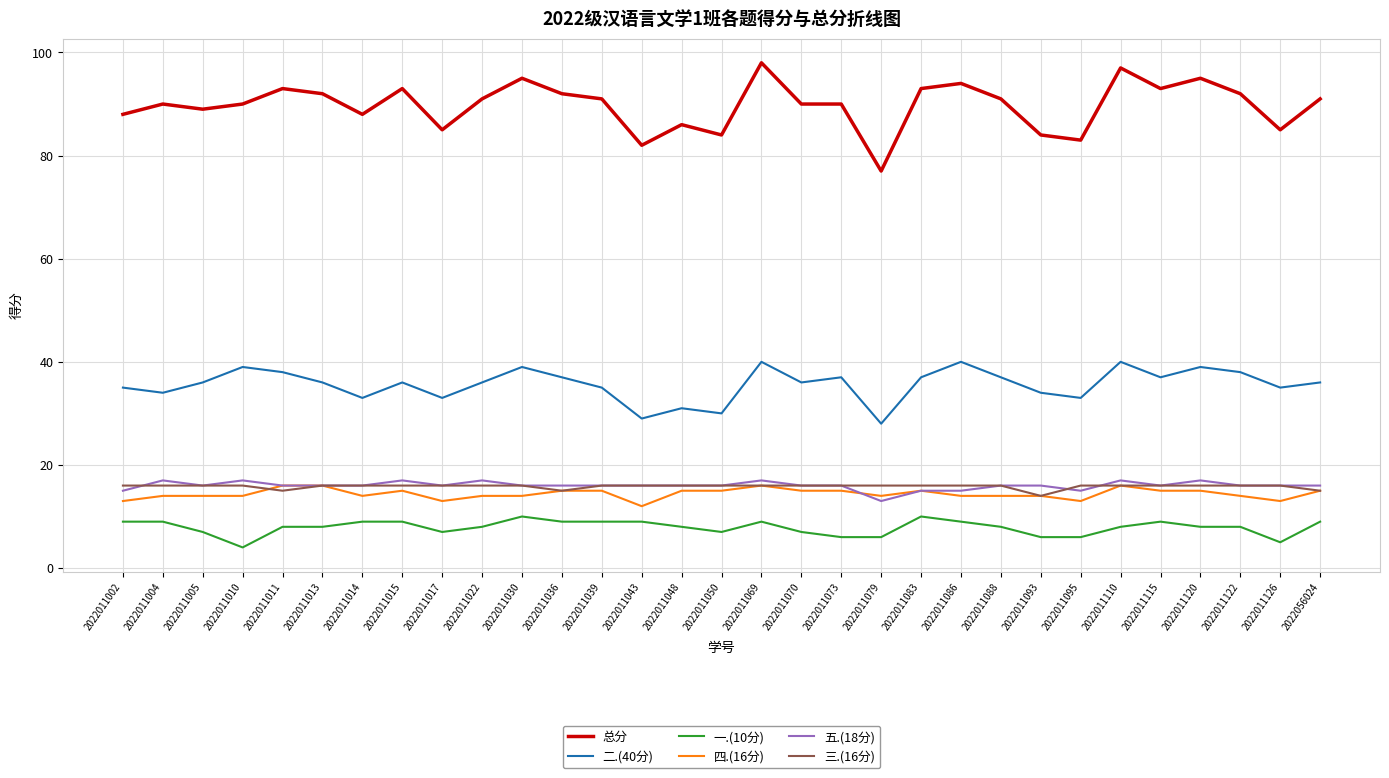

At 2022011120, list the series in order from smallest to largest.

一.(10分), 四.(16分), 三.(16分), 五.(18分), 二.(40分), 总分